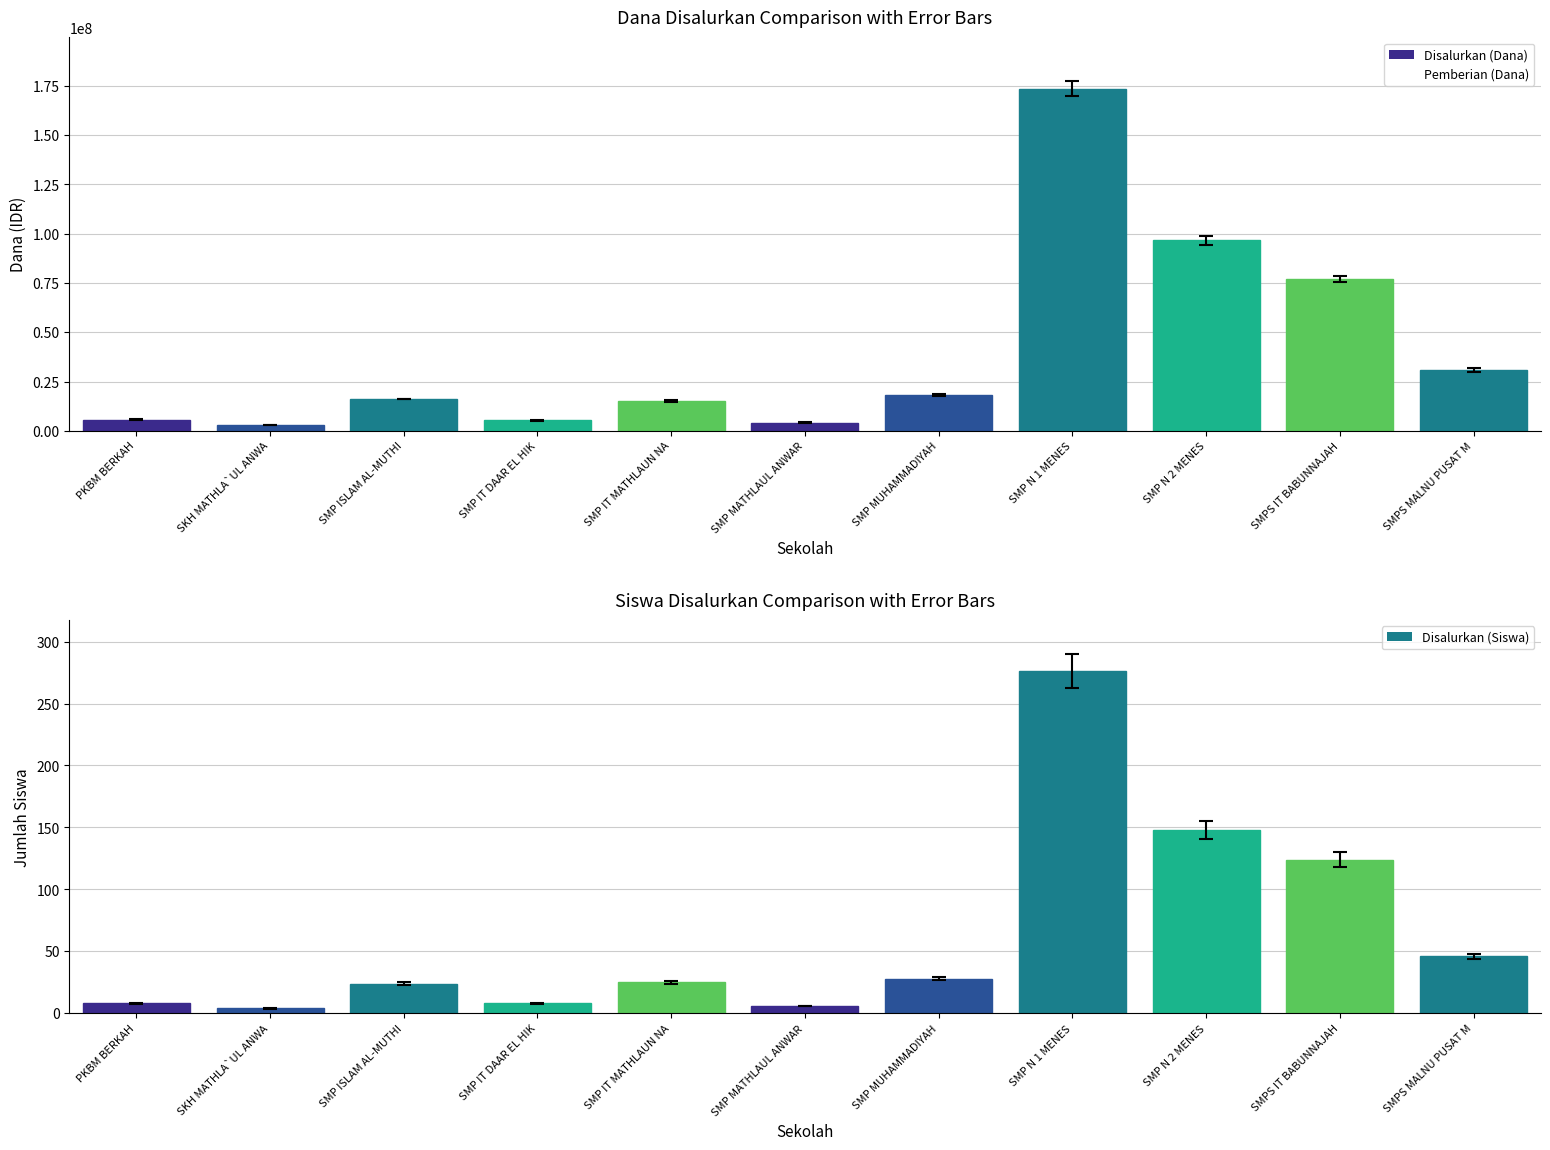

What are all the series names shown in the legend?

Disalurkan (Dana), Pemberian (Dana), Disalurkan (Siswa)